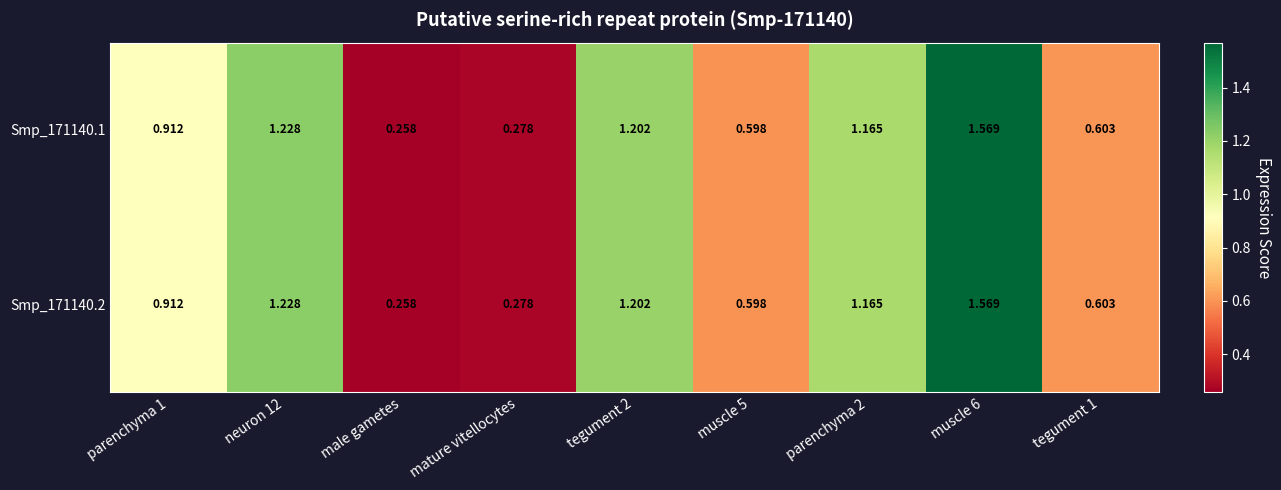

Which category has the highest value across all series?

muscle 6